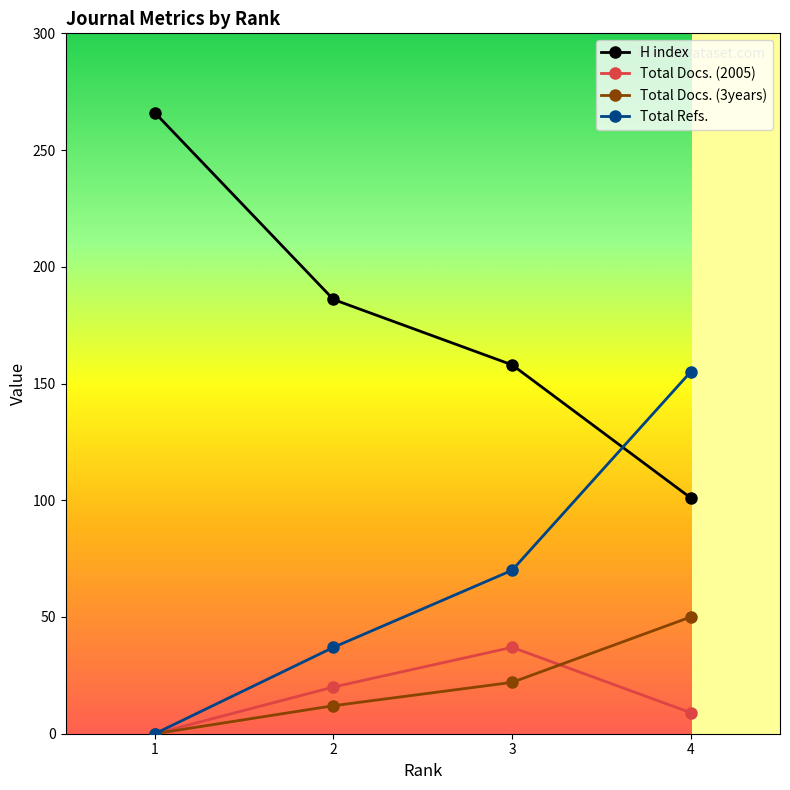

What is the difference between the maximum and minimum values in the Total Refs. series?

155